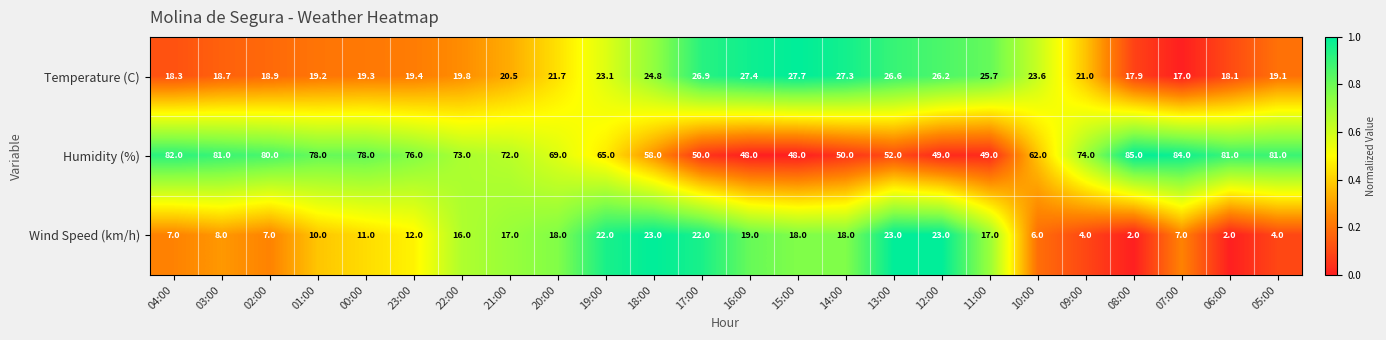

What is the sum of the Humidity (%) values at 01:00 and 10:00?

140.0